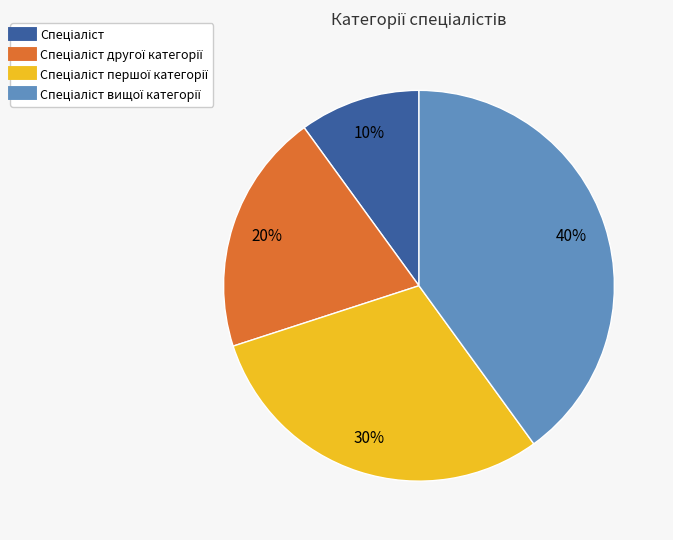

To the nearest percent, what is the difference between the largest and smallest slice percentages?

30%